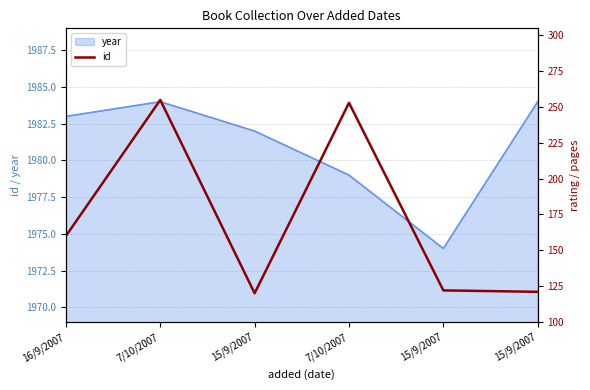

Reading left to right, what are all the values shown in this chart?

16/9/2007=160	7/10/2007=255	15/9/2007=120	7/10/2007=253	15/9/2007=122	15/9/2007=121